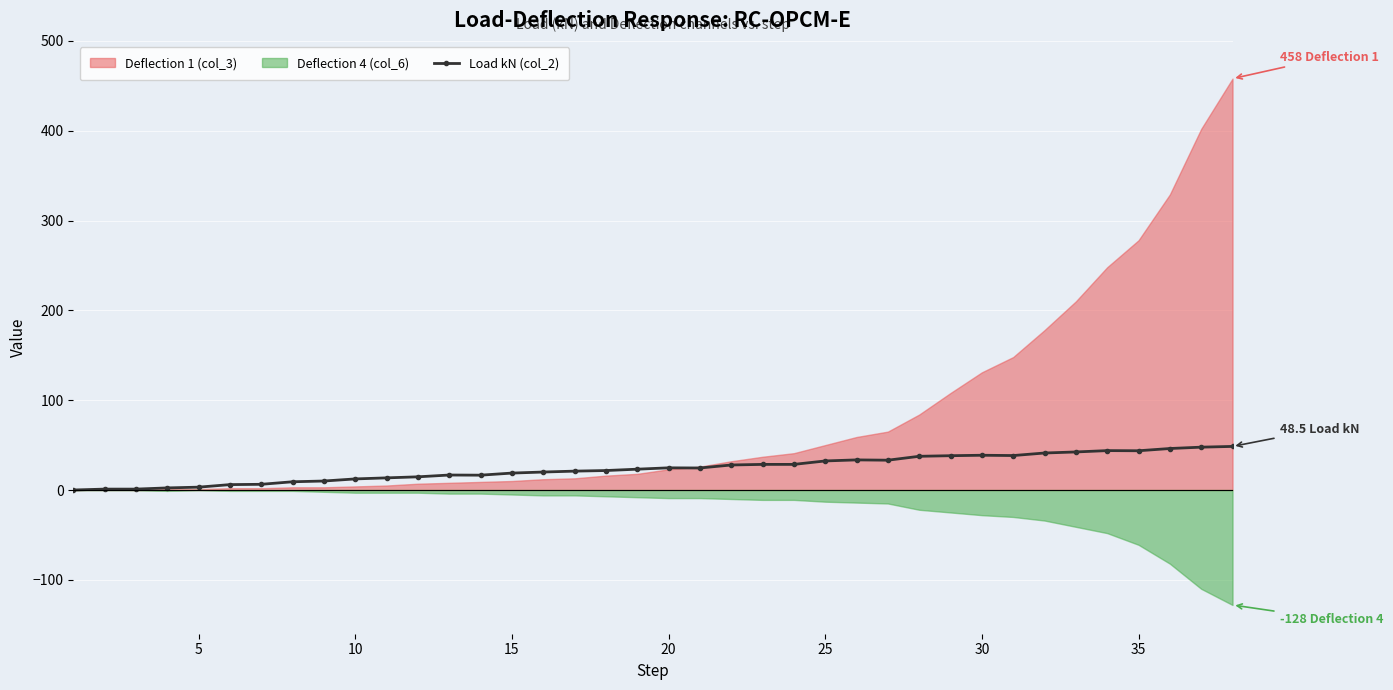

What is the maximum value for Load kN (col_2)?

48.5